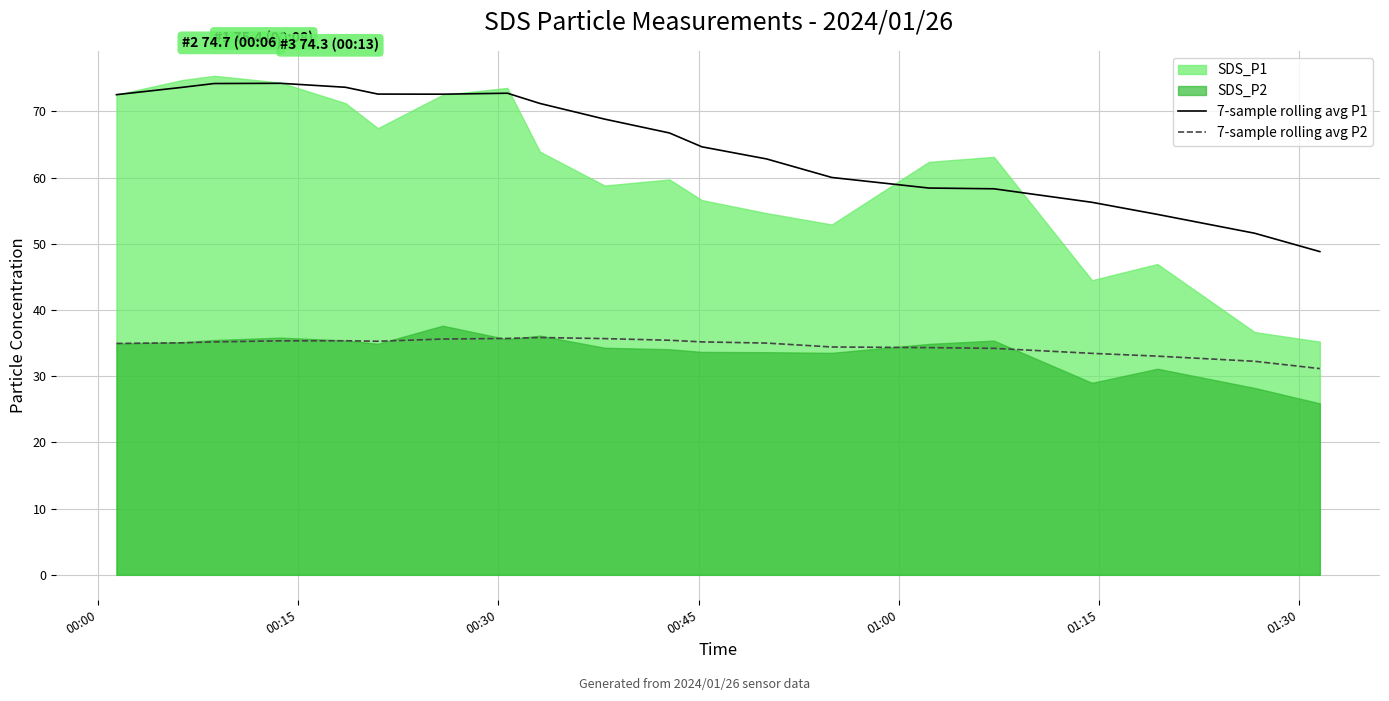

True or false: 7-sample rolling avg P2 and 7-sample rolling avg P1 intersect in this chart.

False